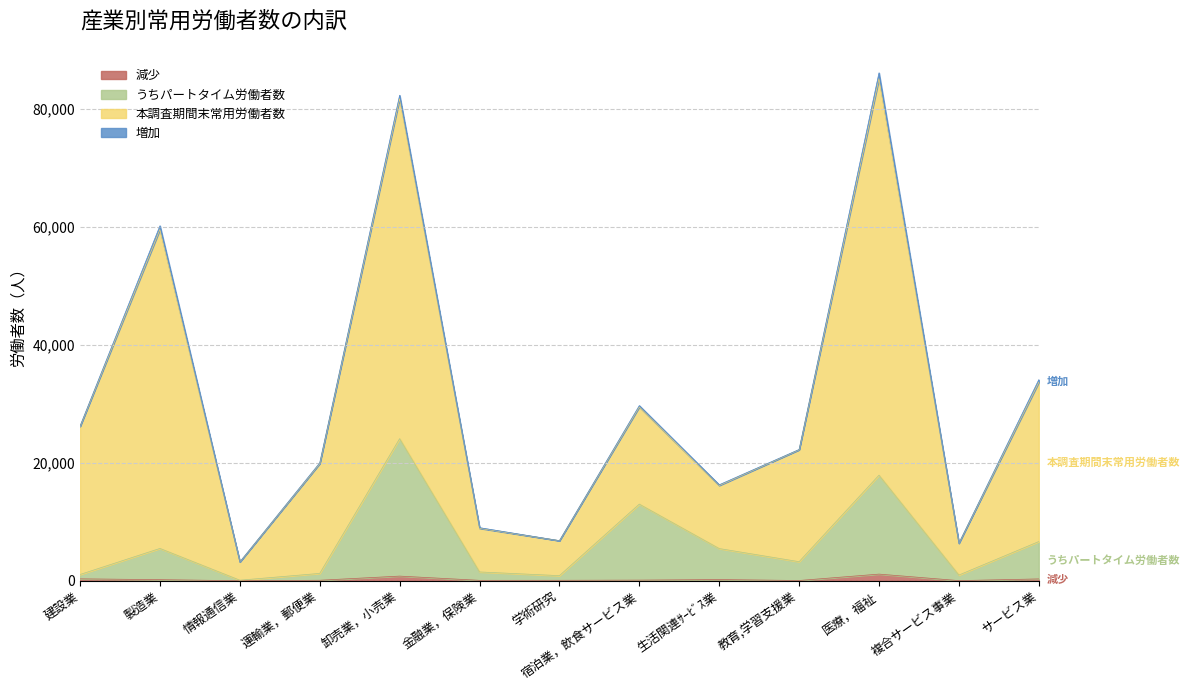

True or false: うちパートタイム労働者数 and 本調査期間末常用労働者数 cross at least once.

False